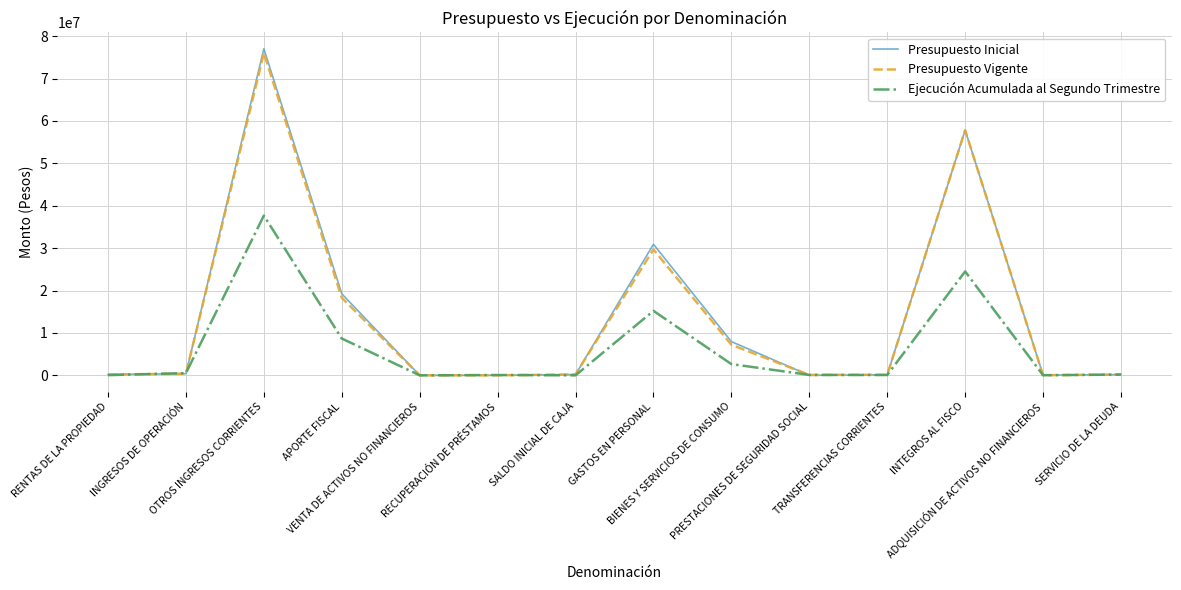

What position from the left is PRESTACIONES DE SEGURIDAD SOCIAL?

10